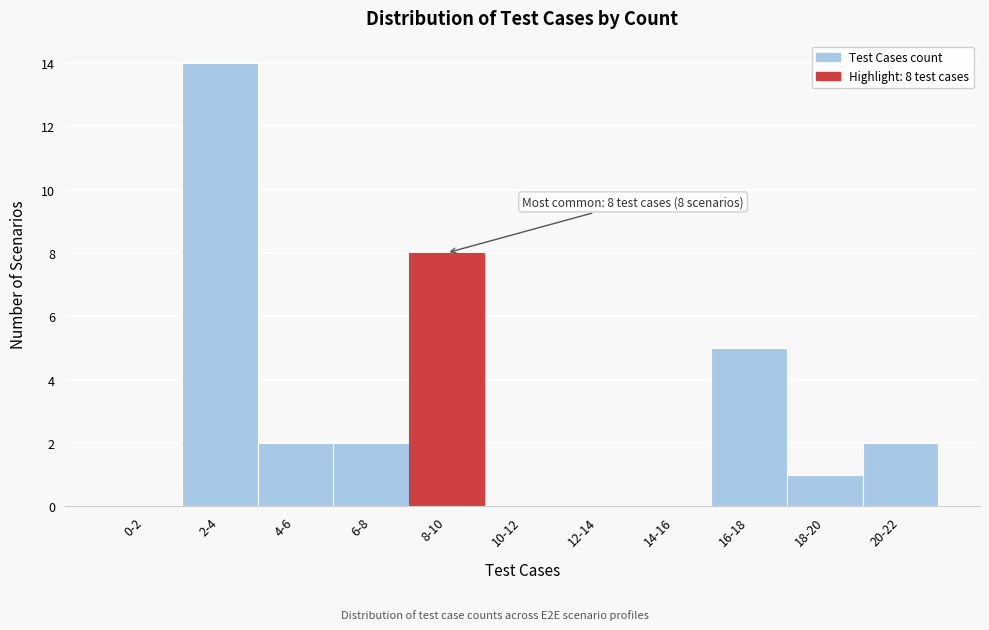

Reading right to left, transcribe all the data shown in this chart.

20-22=2	18-20=1	16-18=5	14-16=0	12-14=0	10-12=0	8-10=8	6-8=2	4-6=2	2-4=14	0-2=0